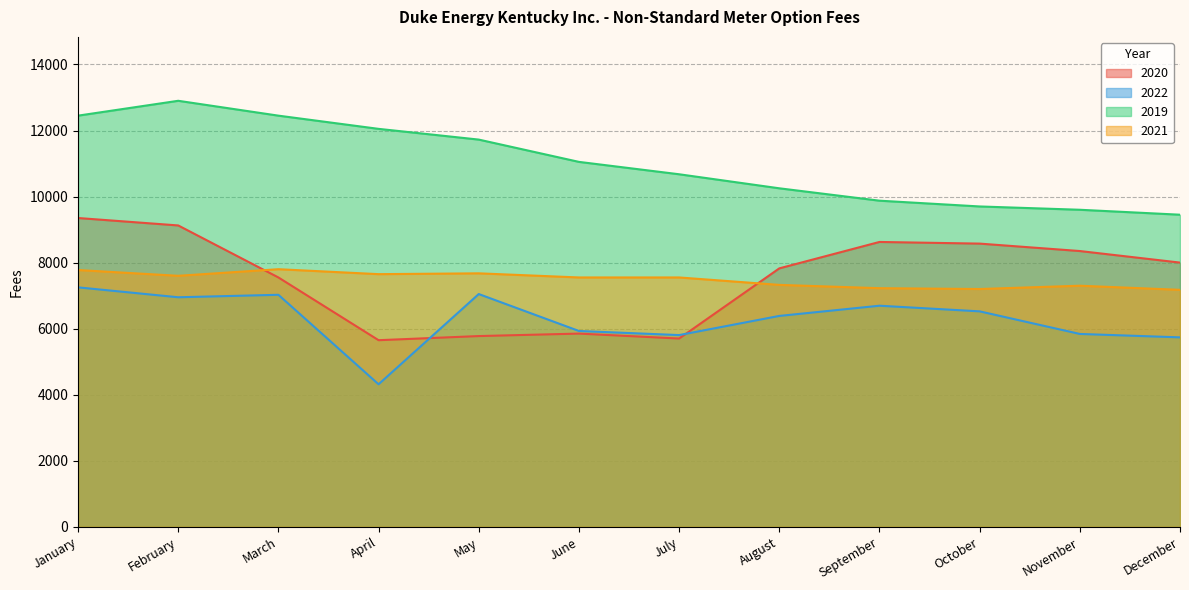

The value of 2019 at September is 6127.1. True or false?

False